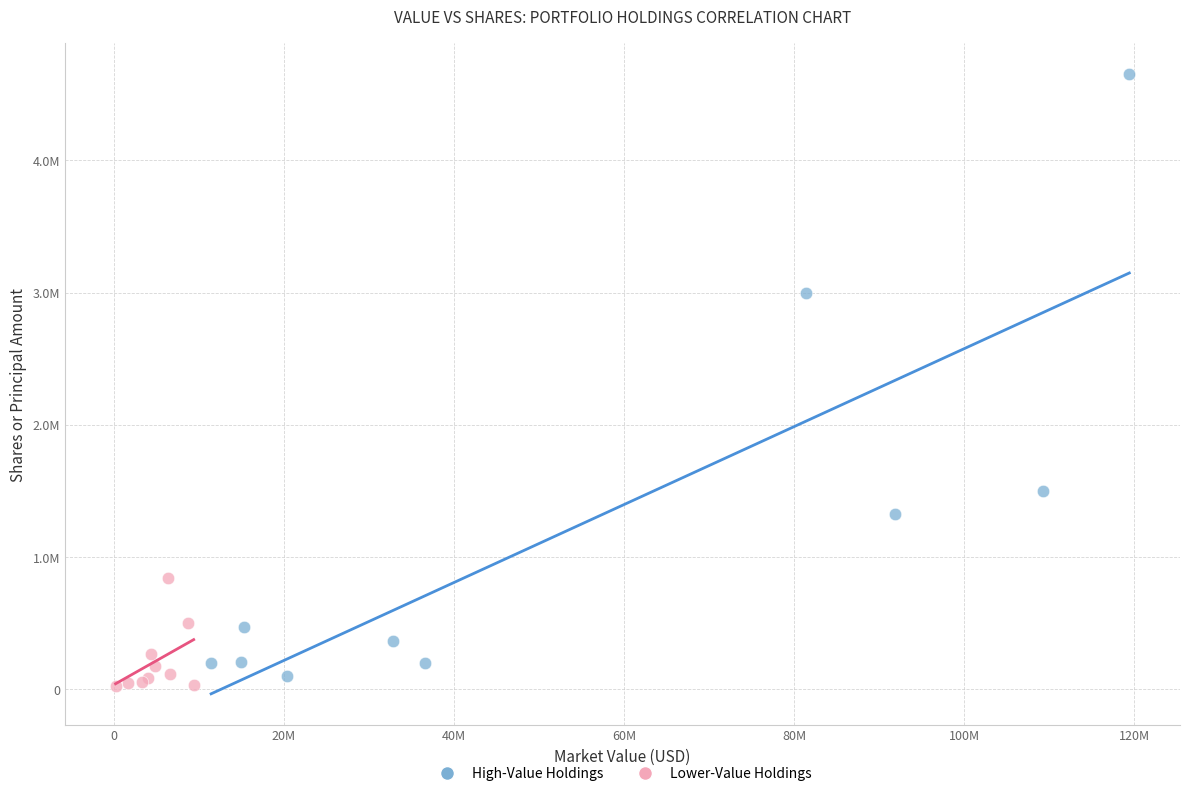

Which series reaches the maximum Y coordinate?

High-Value Holdings